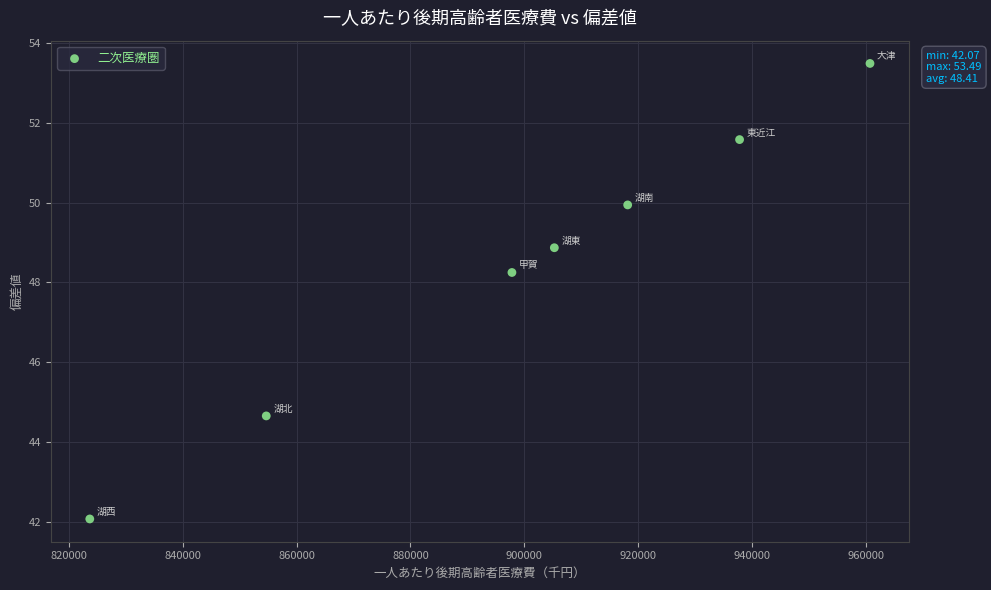

What is the range of X values (max minus min)?

136984.6